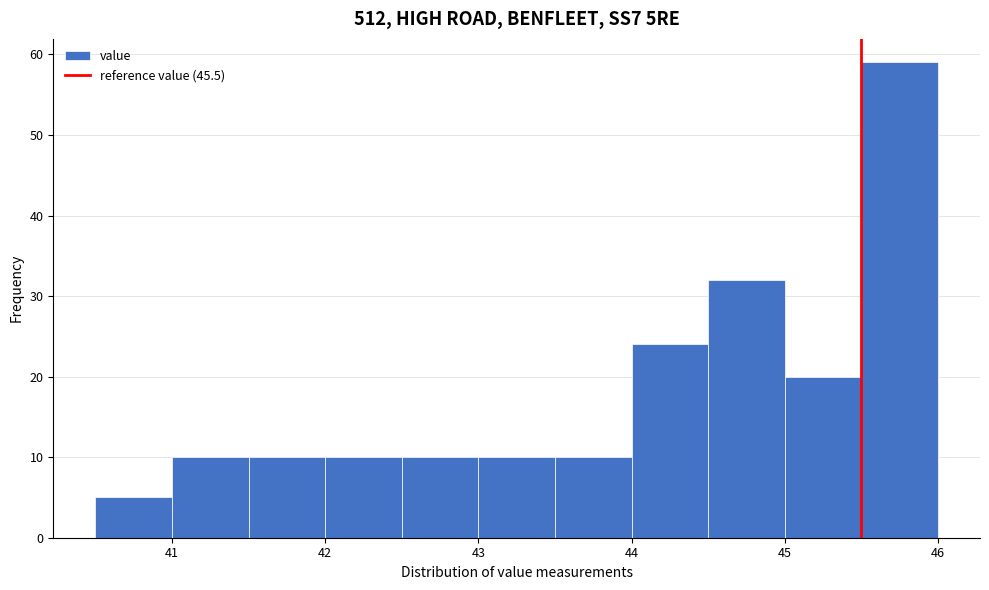

Reading left to right, list every bar in this chart as the range it spans on the x-axis followed by its height. The values are not printed on the chart, so give them approximately, as read against the axis.

40.5 to 41.0: 5
41.0 to 41.5: 10
41.5 to 42.0: 10
42.0 to 42.5: 10
42.5 to 43.0: 10
43.0 to 43.5: 10
43.5 to 44.0: 10
44.0 to 44.5: 24
44.5 to 45.0: 32
45.0 to 45.5: 20
45.5 to 46.0: 59